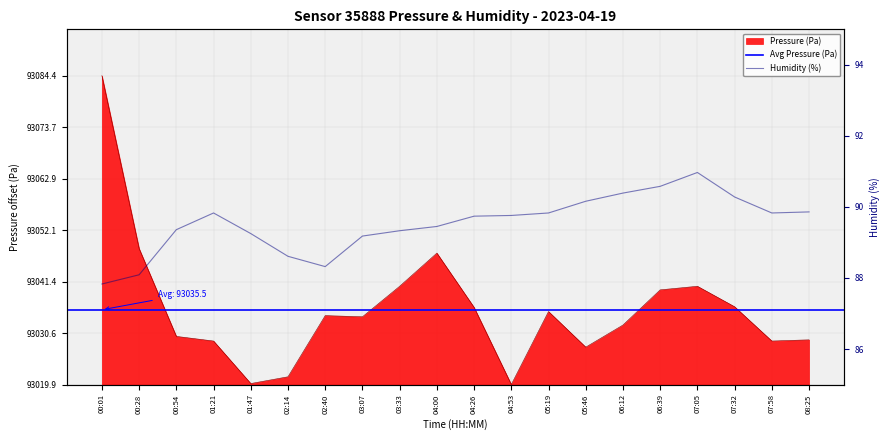

What is the sum of the Pressure (Pa) values at 03:33 and 06:39?

40.3